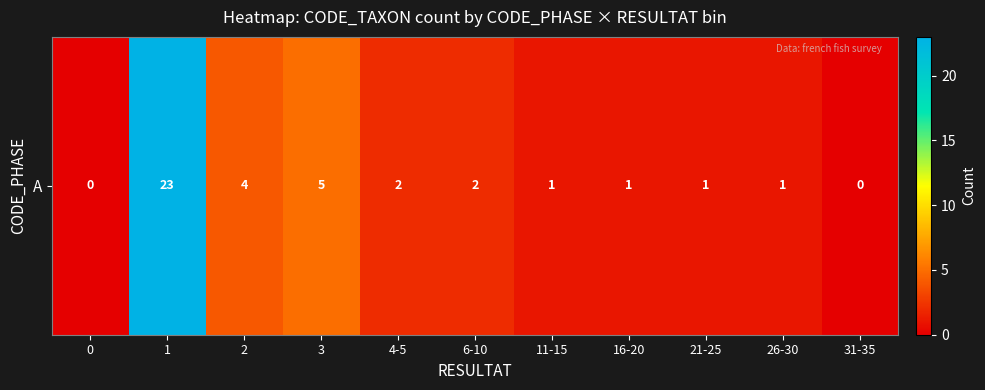

Count the number of values greater than 1.

5